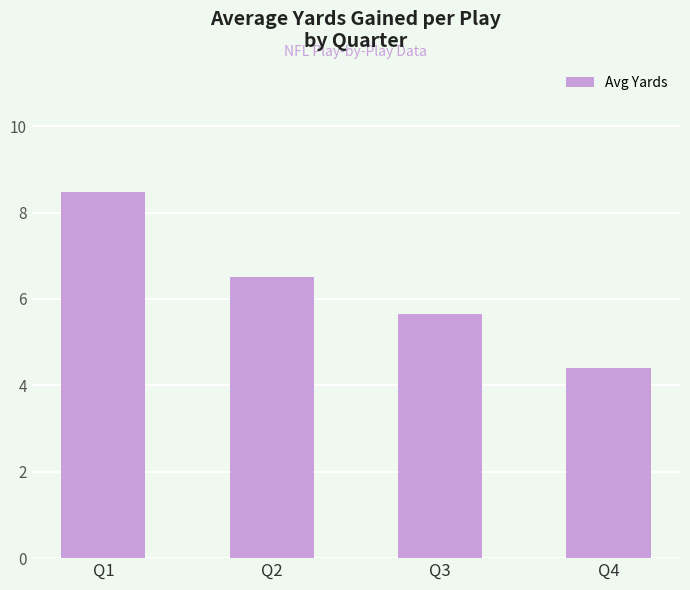

Reading left to right, what are all the values shown in this chart?

Q1=8.5	Q2=6.5	Q3=5.7	Q4=4.4